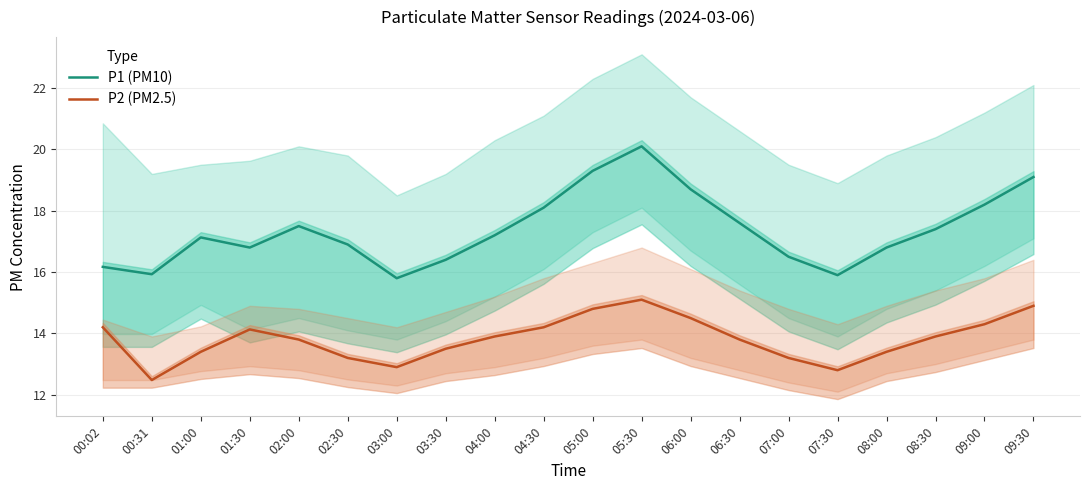

True or false: P2 (PM2.5) and P1 (PM10) intersect in this chart.

False